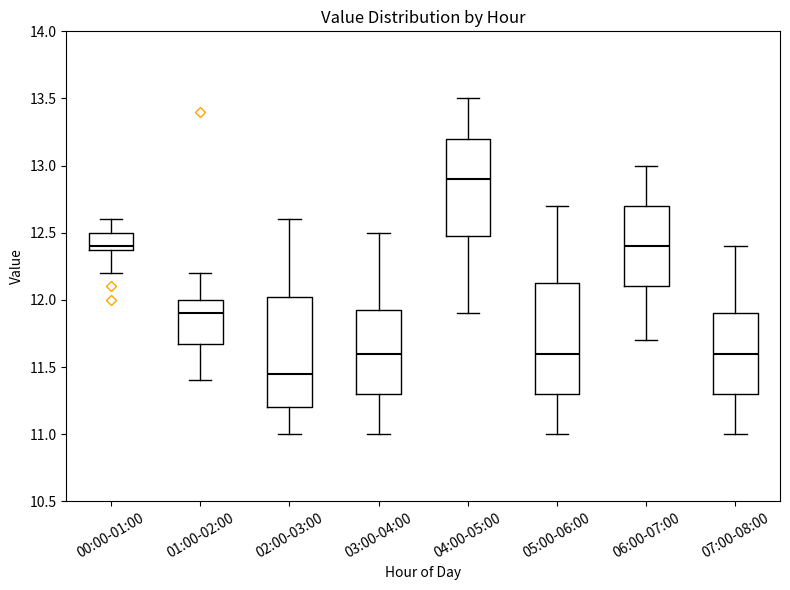

Where does the upper whisker of the box for 03:00-04:00 end on the y-axis? The values are not printed on the chart, so give them approximately, as read against the axis.

12.50